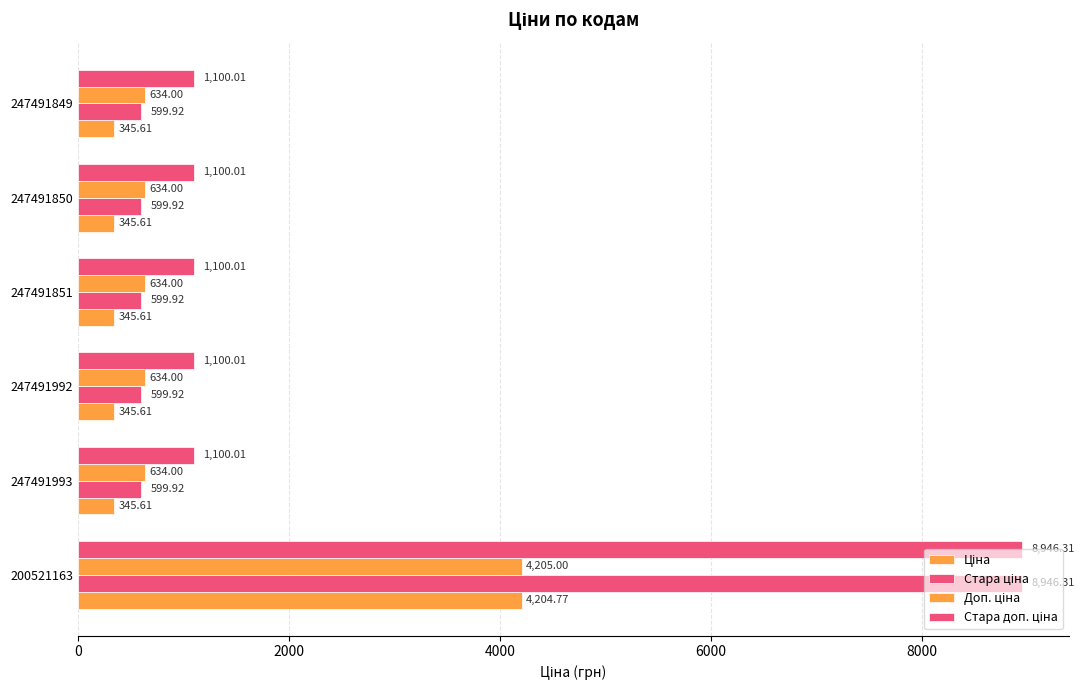

How many categories are shown in the chart?

6